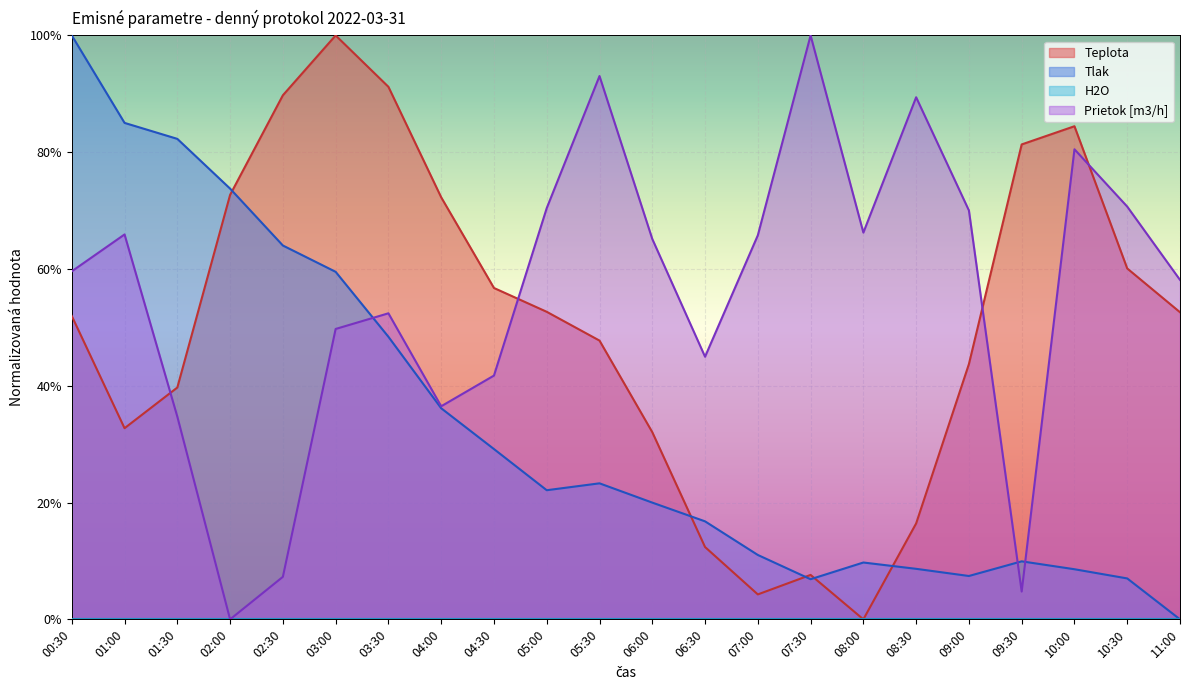

The Prietok_m3h series shows 20.9 at 11:00. True or false?

False